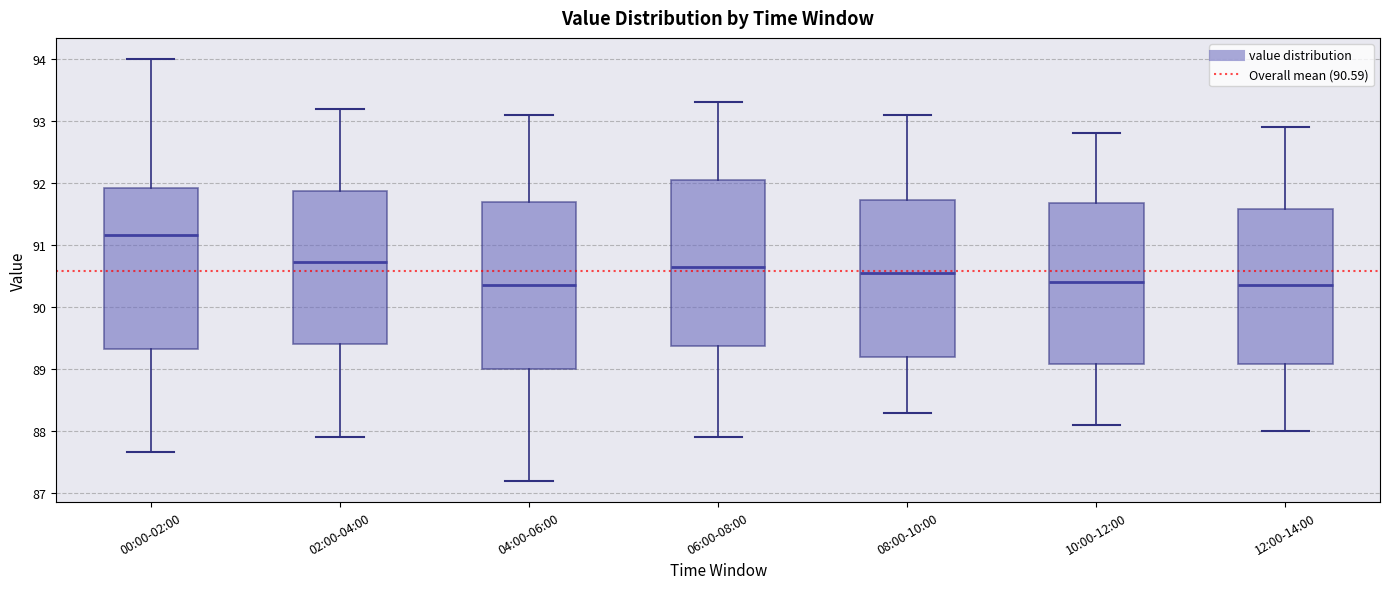

Reading left to right, read every box against the y-axis: the position of its median line, the range the box covers, and the ends of its whiskers. The values are not printed on the chart, so give them approximately, as read against the axis.

00:00-02:00: median 91.2, box 89.3 to 91.9, whiskers 87.7 to 94.0
02:00-04:00: median 90.7, box 89.4 to 91.9, whiskers 87.9 to 93.2
04:00-06:00: median 90.4, box 89.0 to 91.7, whiskers 87.2 to 93.1
06:00-08:00: median 90.7, box 89.4 to 92.1, whiskers 87.9 to 93.3
08:00-10:00: median 90.6, box 89.2 to 91.7, whiskers 88.3 to 93.1
10:00-12:00: median 90.4, box 89.1 to 91.7, whiskers 88.1 to 92.8
12:00-14:00: median 90.4, box 89.1 to 91.6, whiskers 88.0 to 92.9